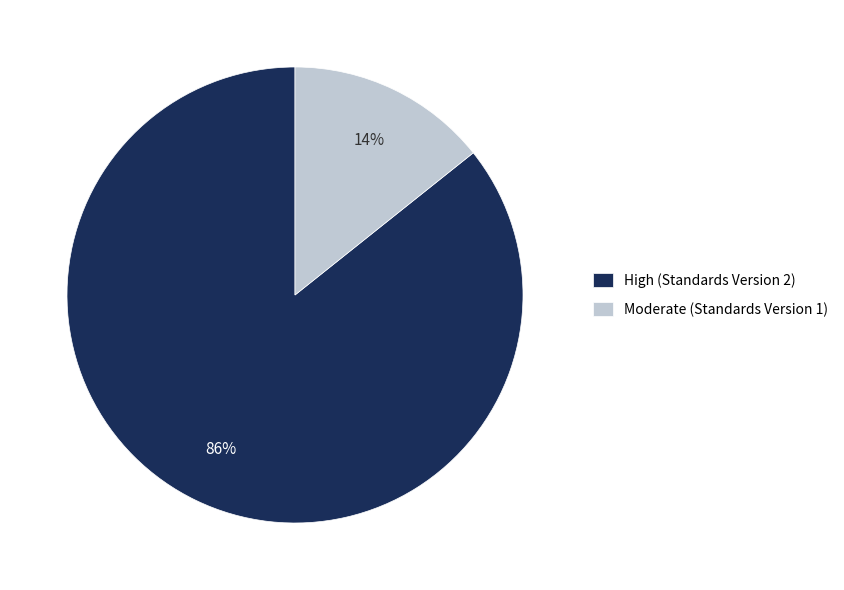

Is there a majority slice in this chart?

Yes